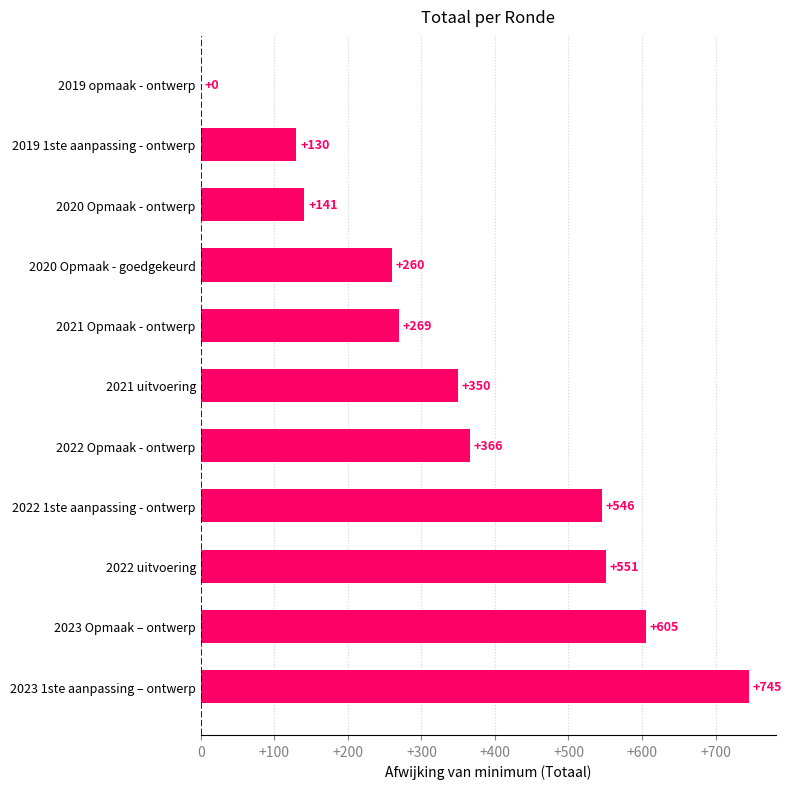

True or false: the data shows 546 at 2022 1ste aanpassing - ontwerp.

True